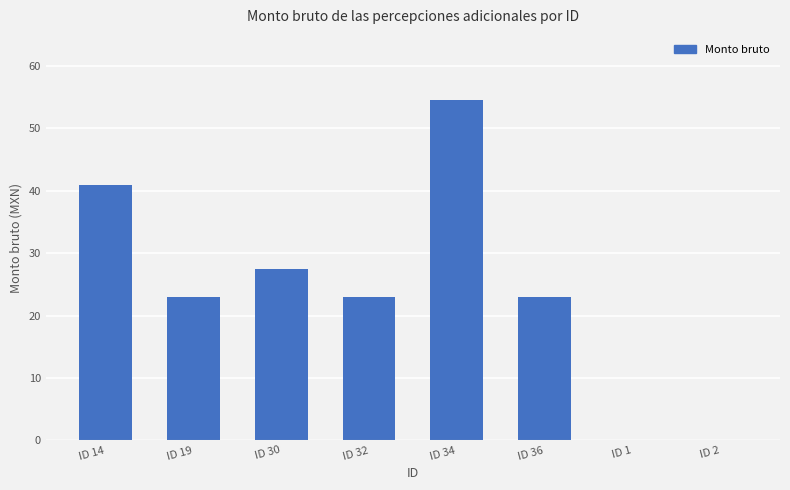

Which category has the highest value across all series?

ID 34